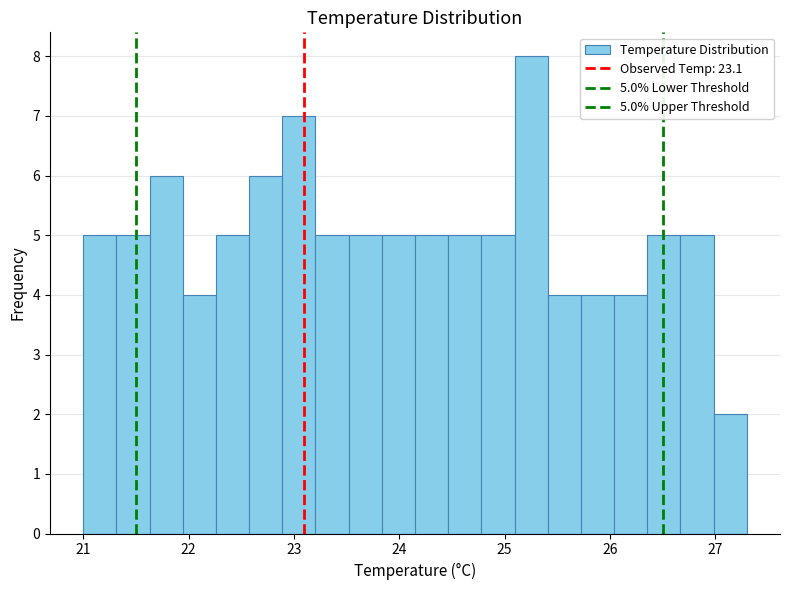

Around what value on the x-axis is the tallest bar? Give the approximate position of its centre, as read against the axis.

25.3